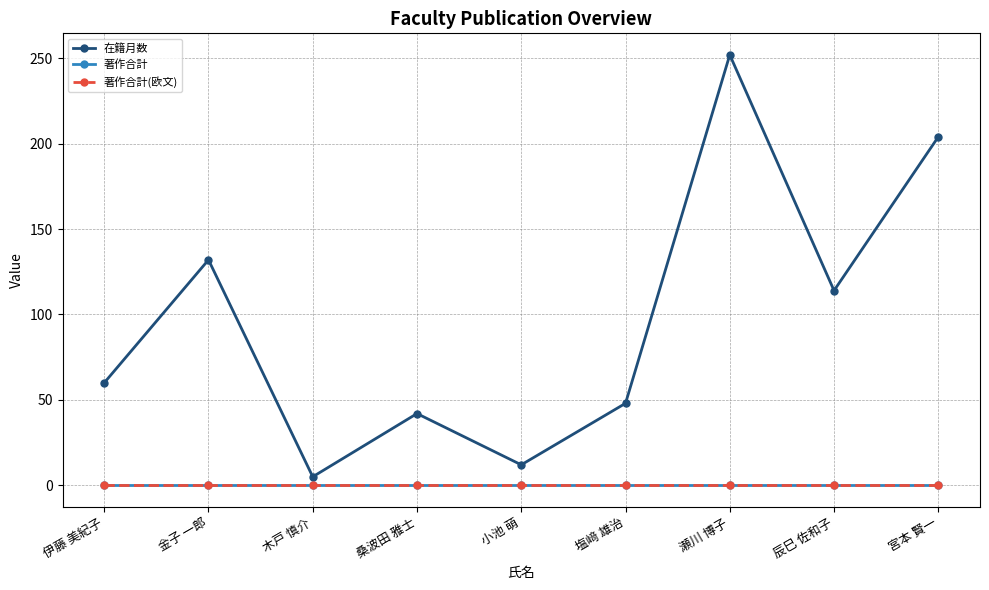

How many lines are shown in the chart?

3